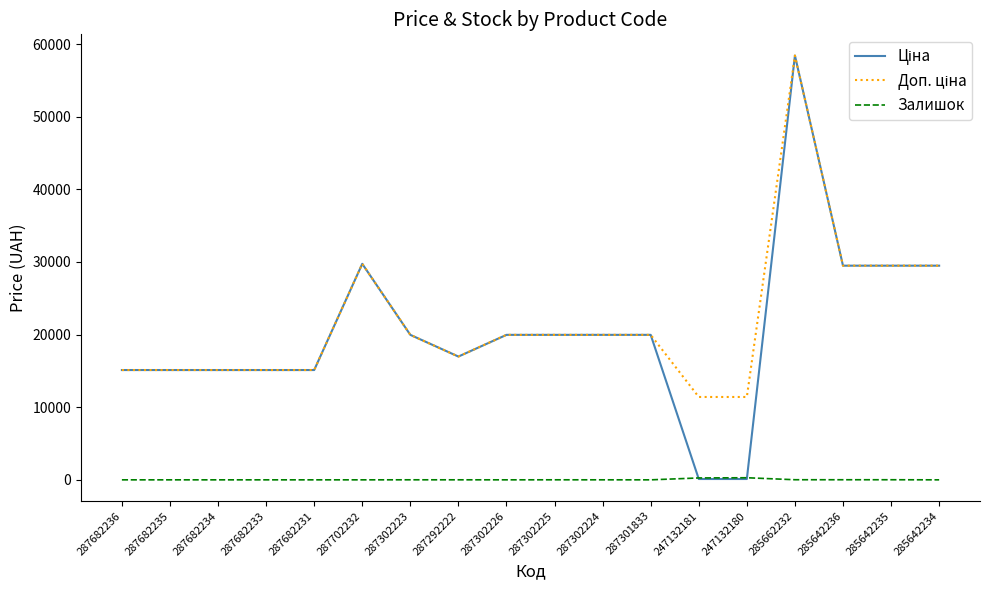

At which category is the sum across all series the highest?

285662232